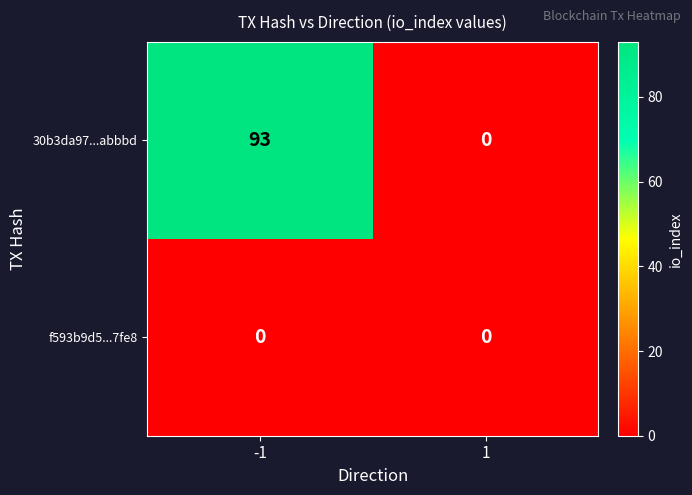

Which series has the largest total across all categories?

30b3da97...abbbd